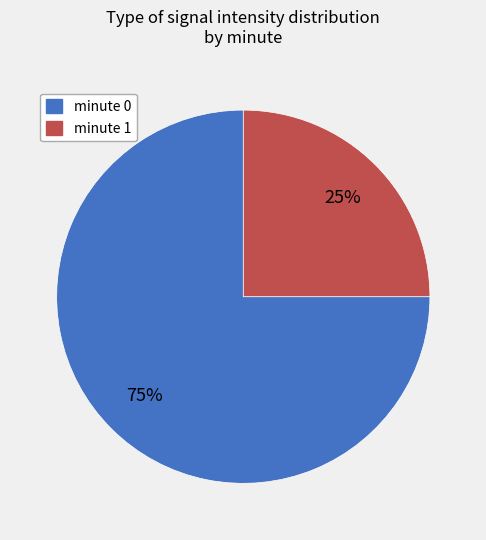

The minute 1 slice represents 25% of the pie. True or false?

True